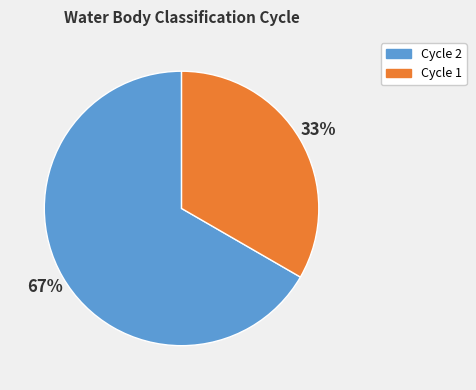

Does any single category account for the majority?

Yes